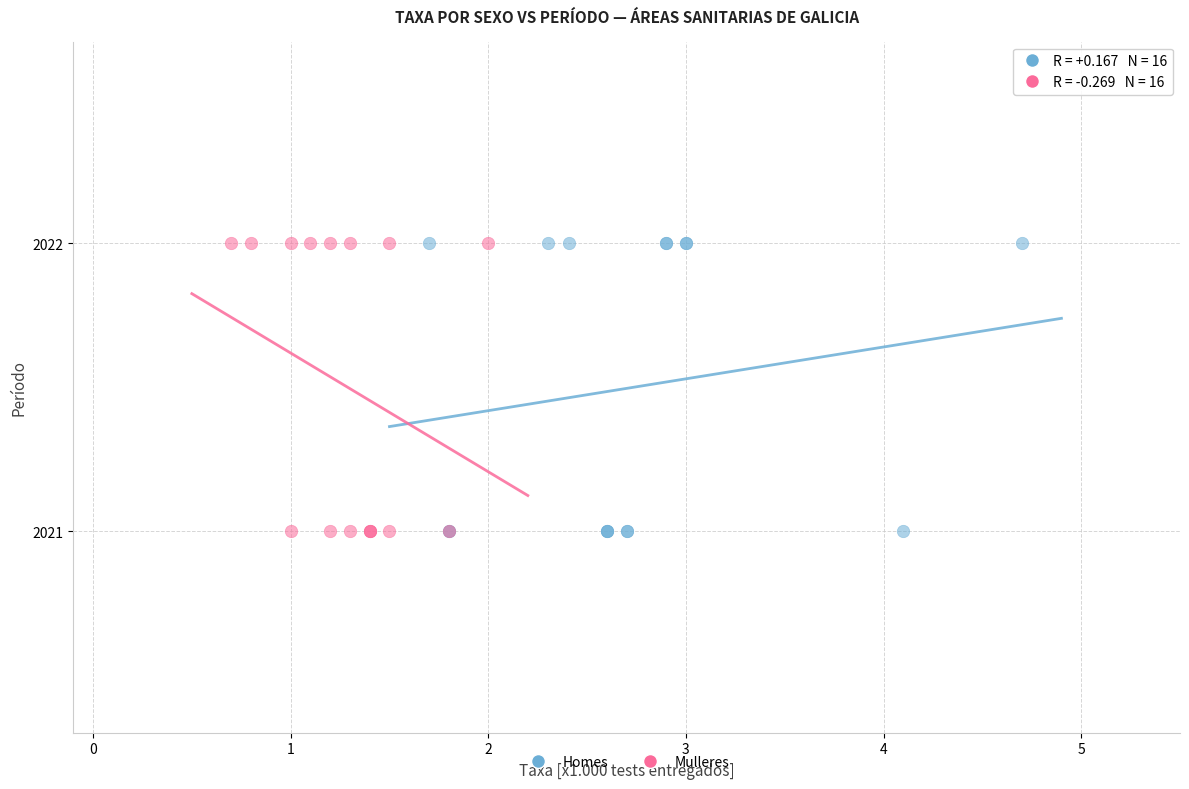

What are all the series names shown in the legend?

Homes, Mulleres